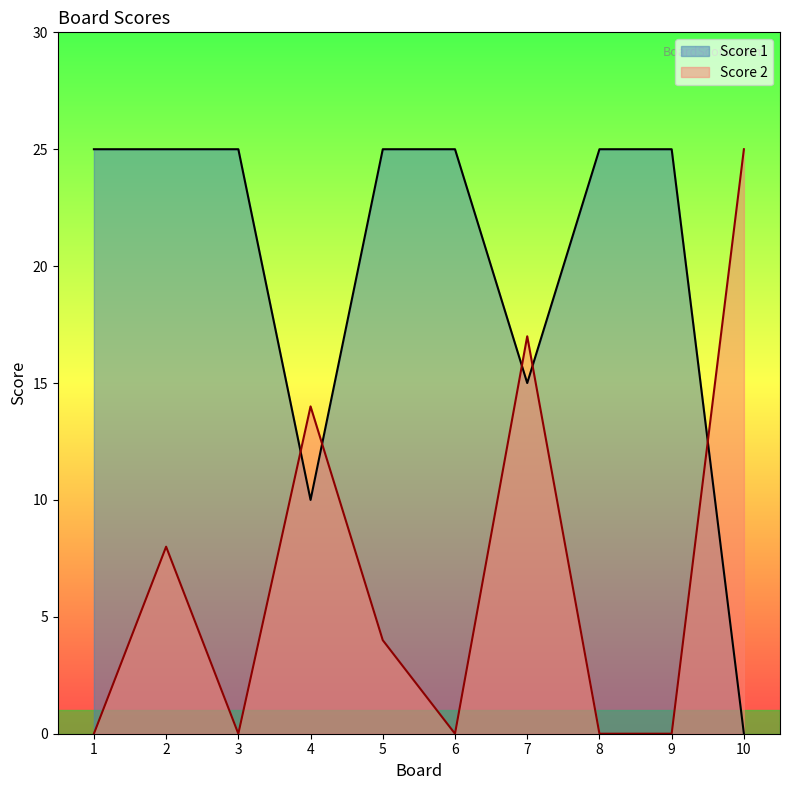

After their last crossing, which series has the higher values: Score 1 or Score 2?

Score 2